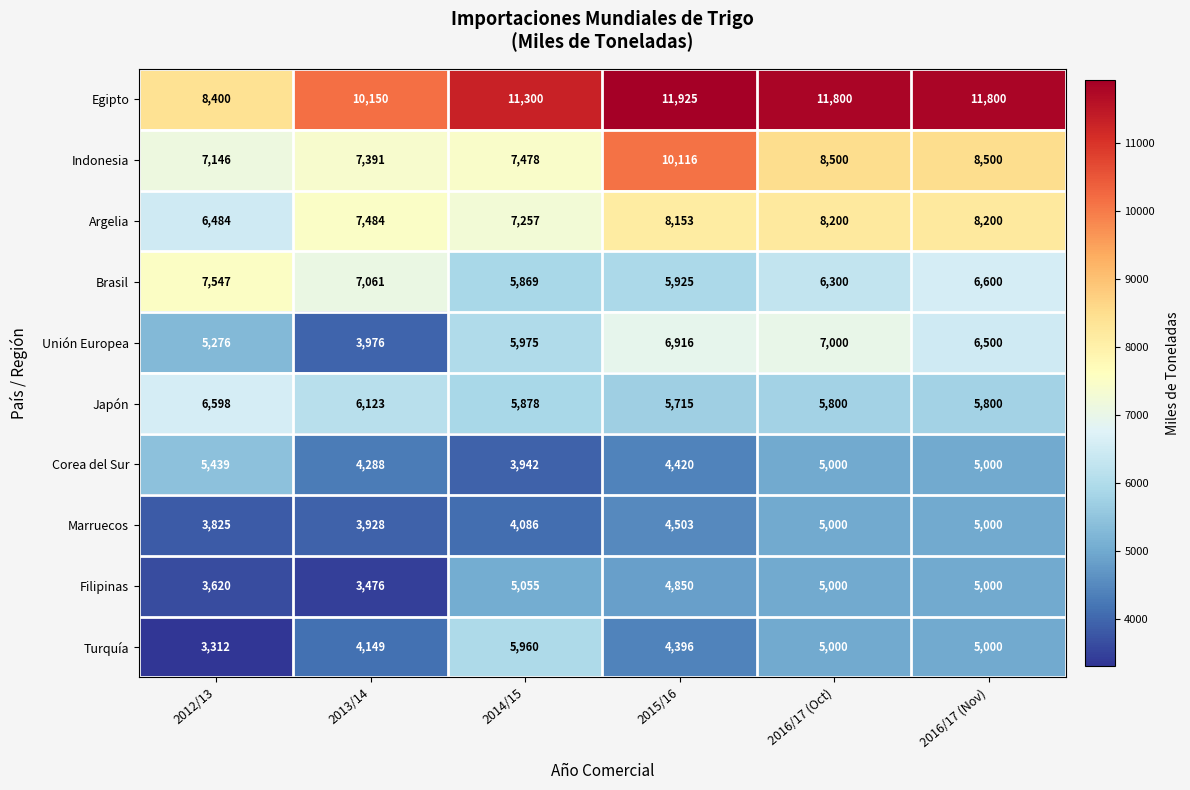

What is the sum of the Turquía values at 2016/17 (Oct) and 2012/13?

8312